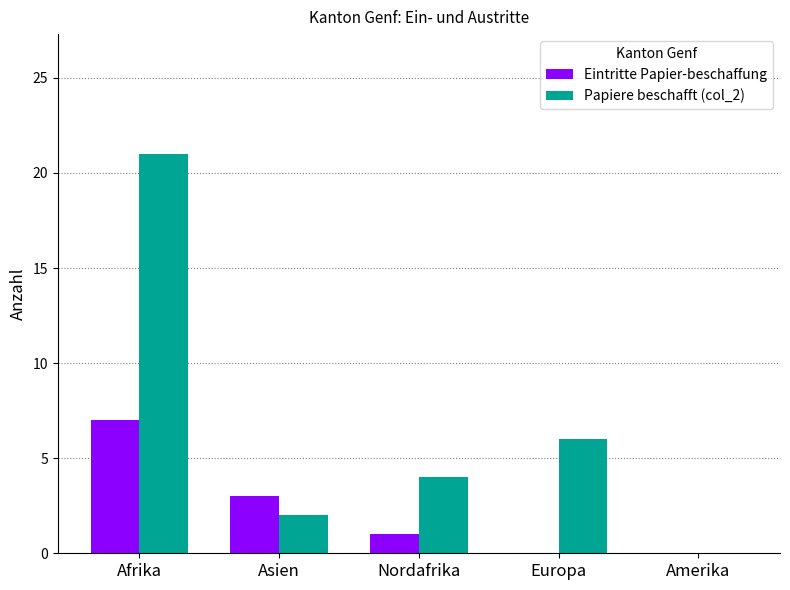

Are the bars horizontal?

No